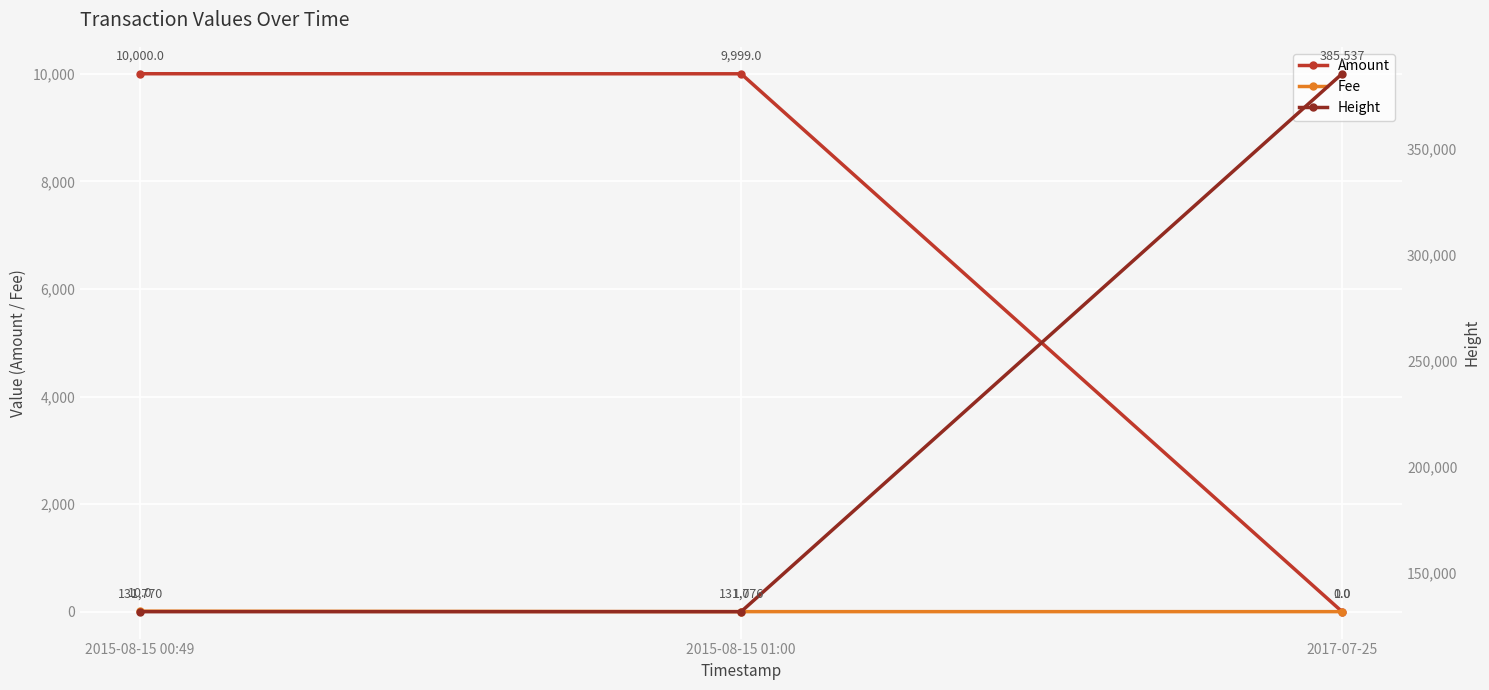

What is the difference between the maximum and minimum values in the Height series?

253767